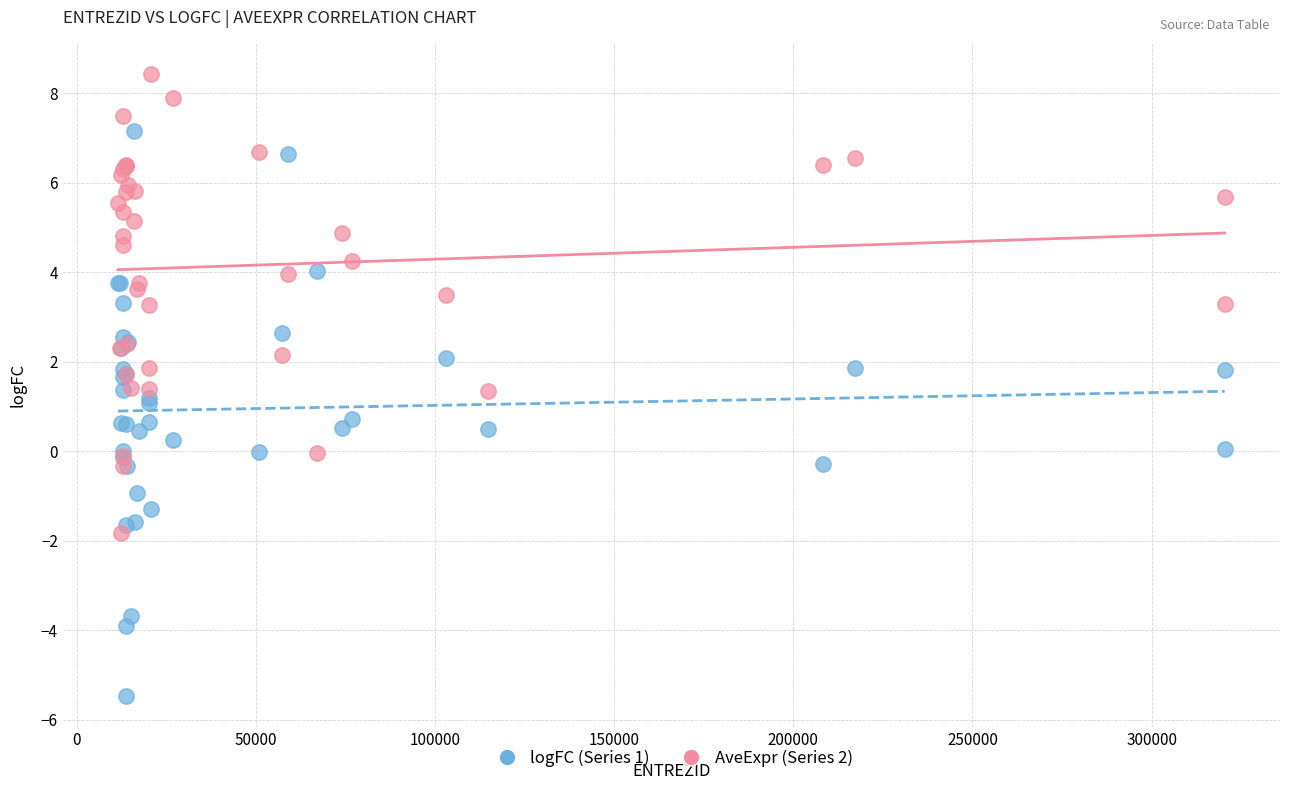

Which series has the largest Y range (max minus min)?

logFC (Series 1)